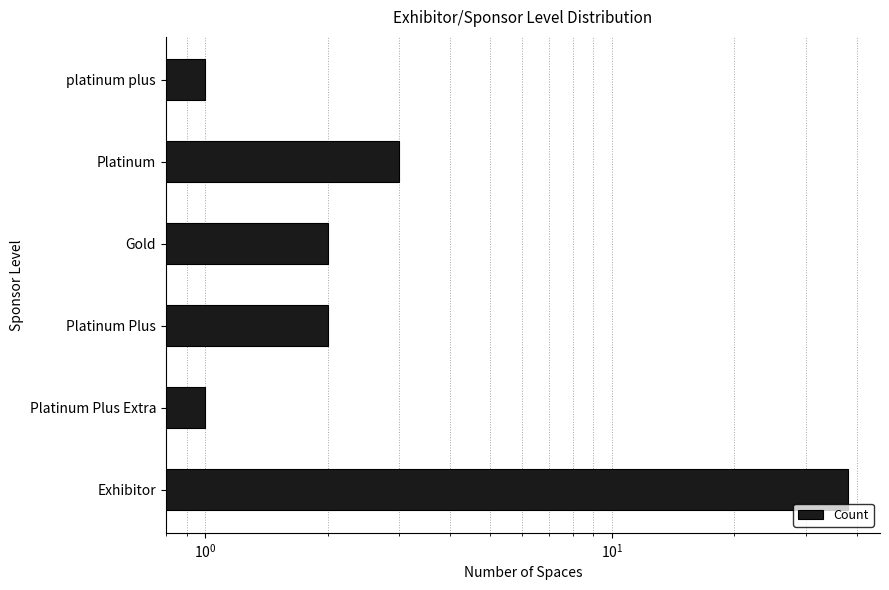

What is the value of the 3rd bar from the left?

2